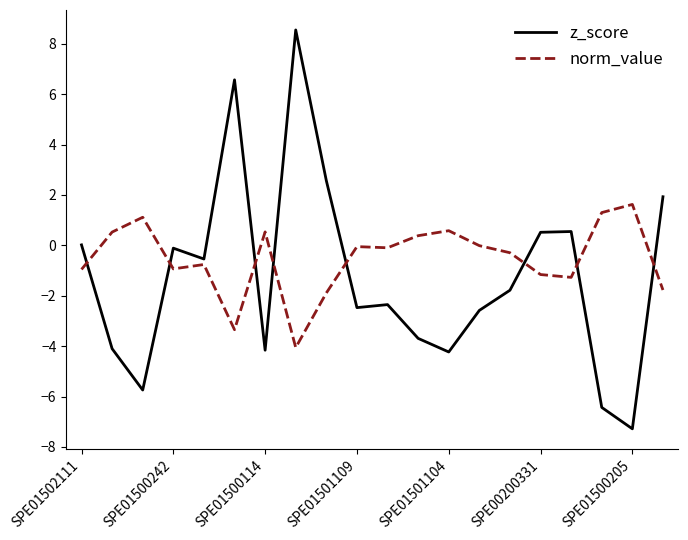

What is the highest value of the z_score series?

8.6